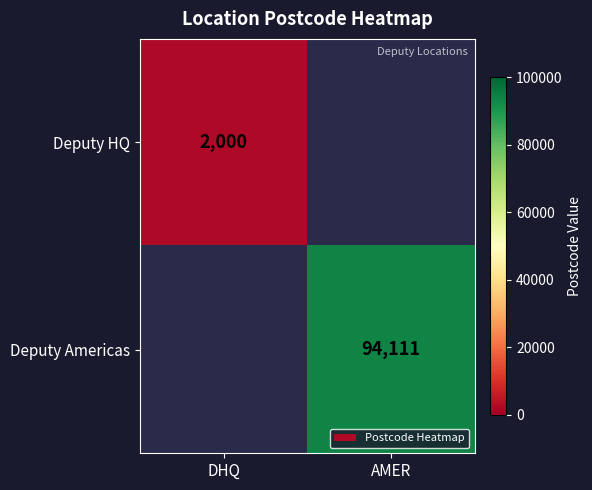

The Deputy HQ series shows 1012 at DHQ. True or false?

False